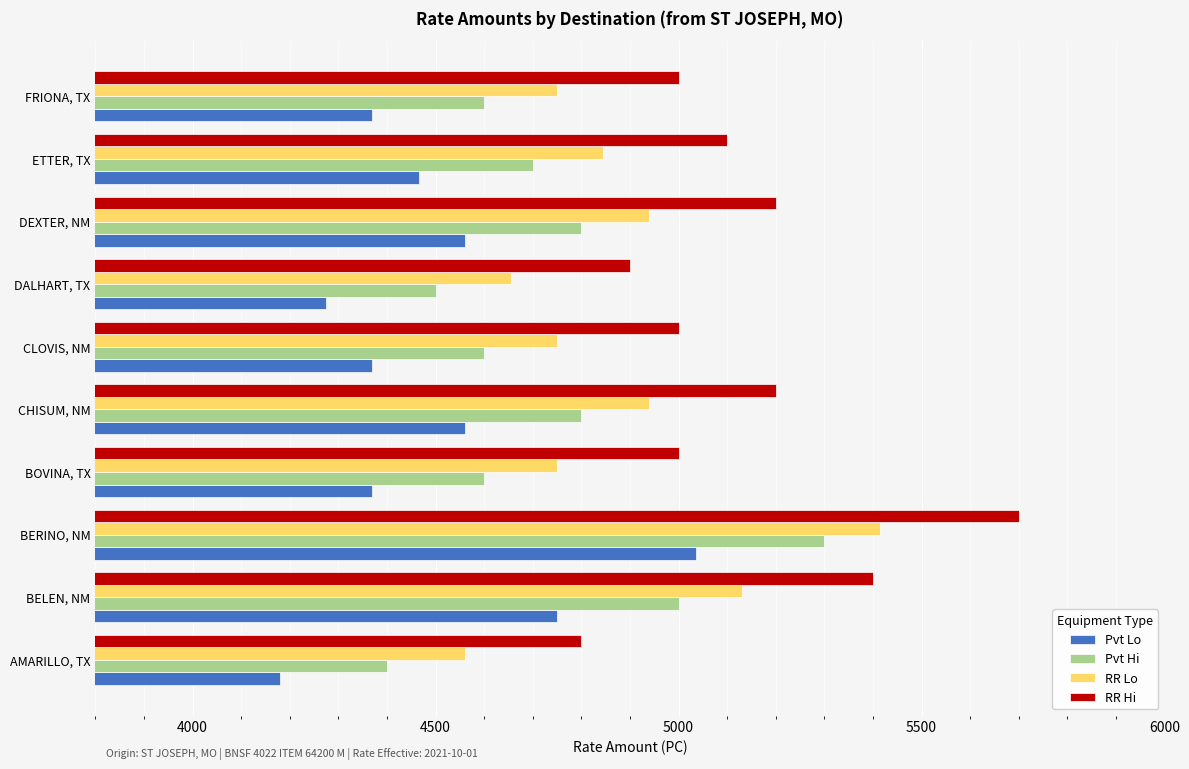

What is the spread (max minus min) of values at AMARILLO, TX?

620